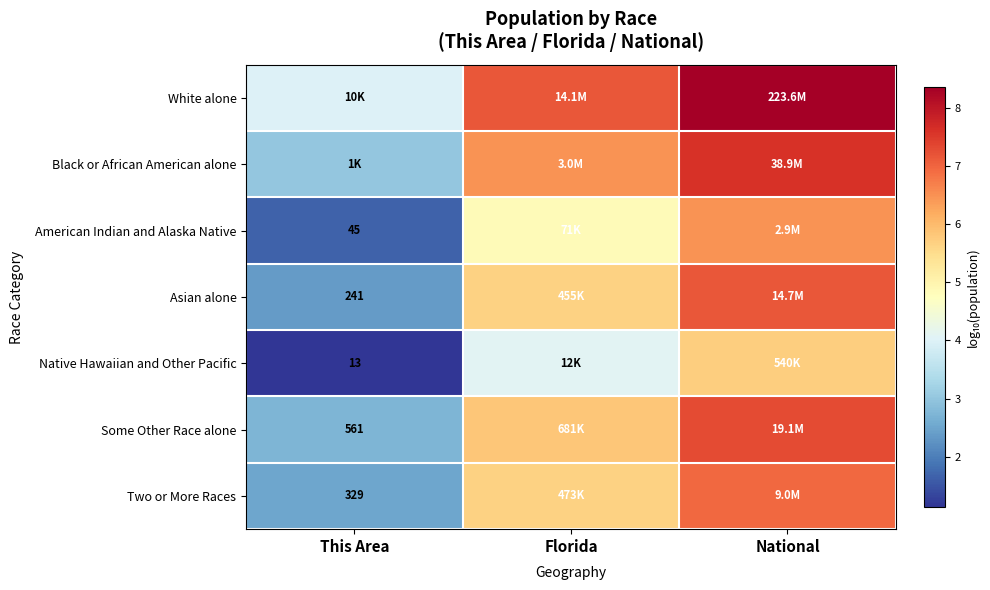

List the labels in order of Two or More Races value, smallest first.

This Area, Florida, National